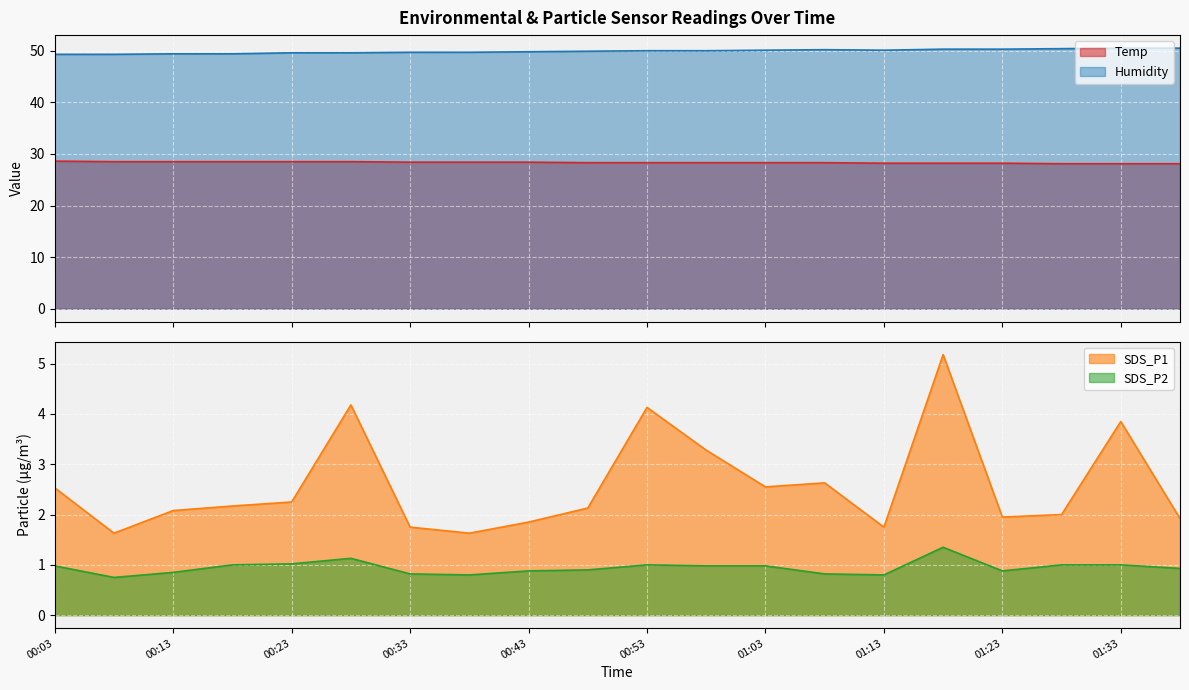

At 00:58, list the series in order from smallest to largest.

SDS_P2, SDS_P1, Temp, Humidity